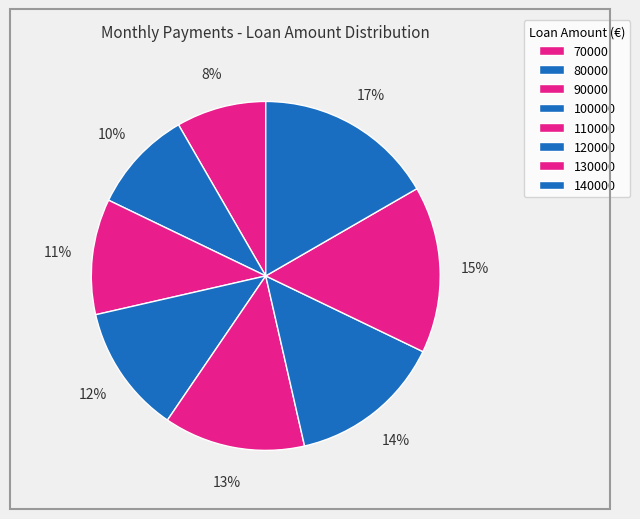

Which has a higher value, 140000 or 90000?

140000